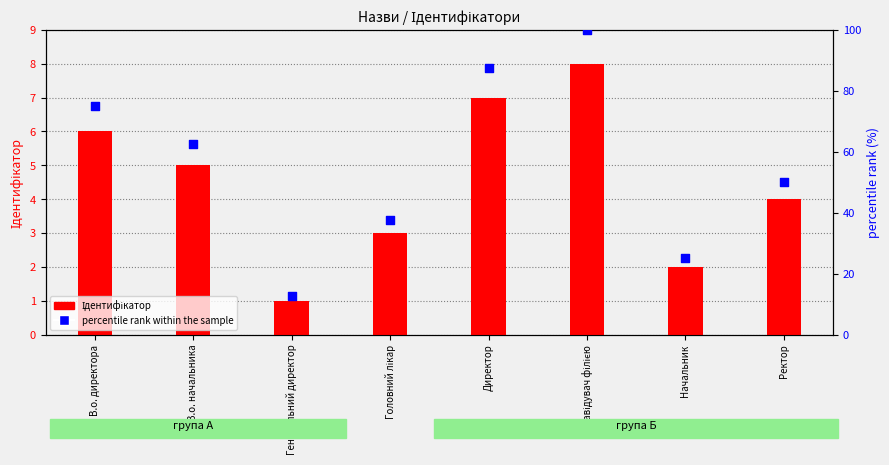

Is the value of percentile rank within the sample at В.о. начальника greater than the value of Ідентифікатор at Завідувач філією?

Yes